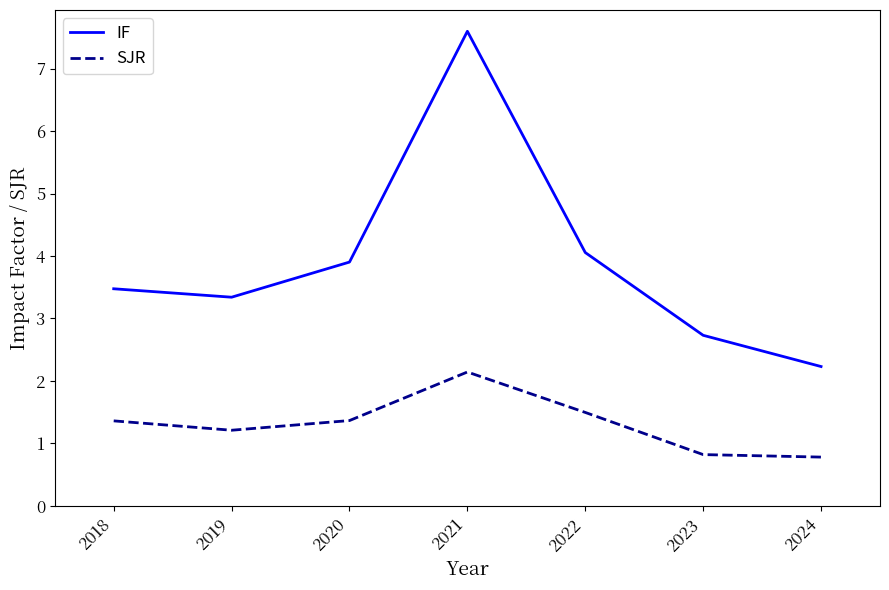

Which series has the largest total across all categories?

IF